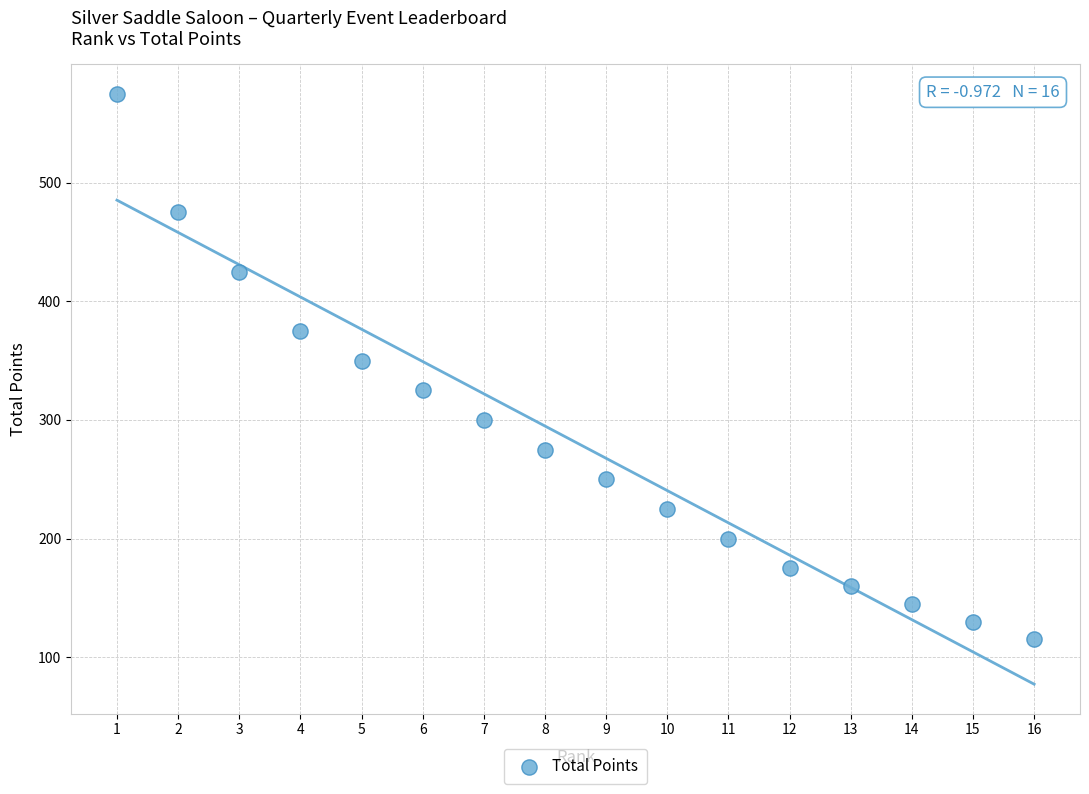

What is the range of Y values (max minus min)?

460